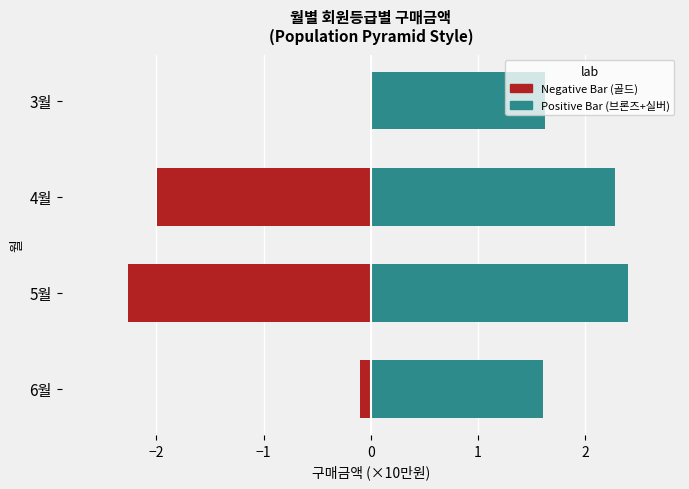

What is the difference between the second highest and minimum values in the Positive Bar (브론즈+실버) series?

0.7